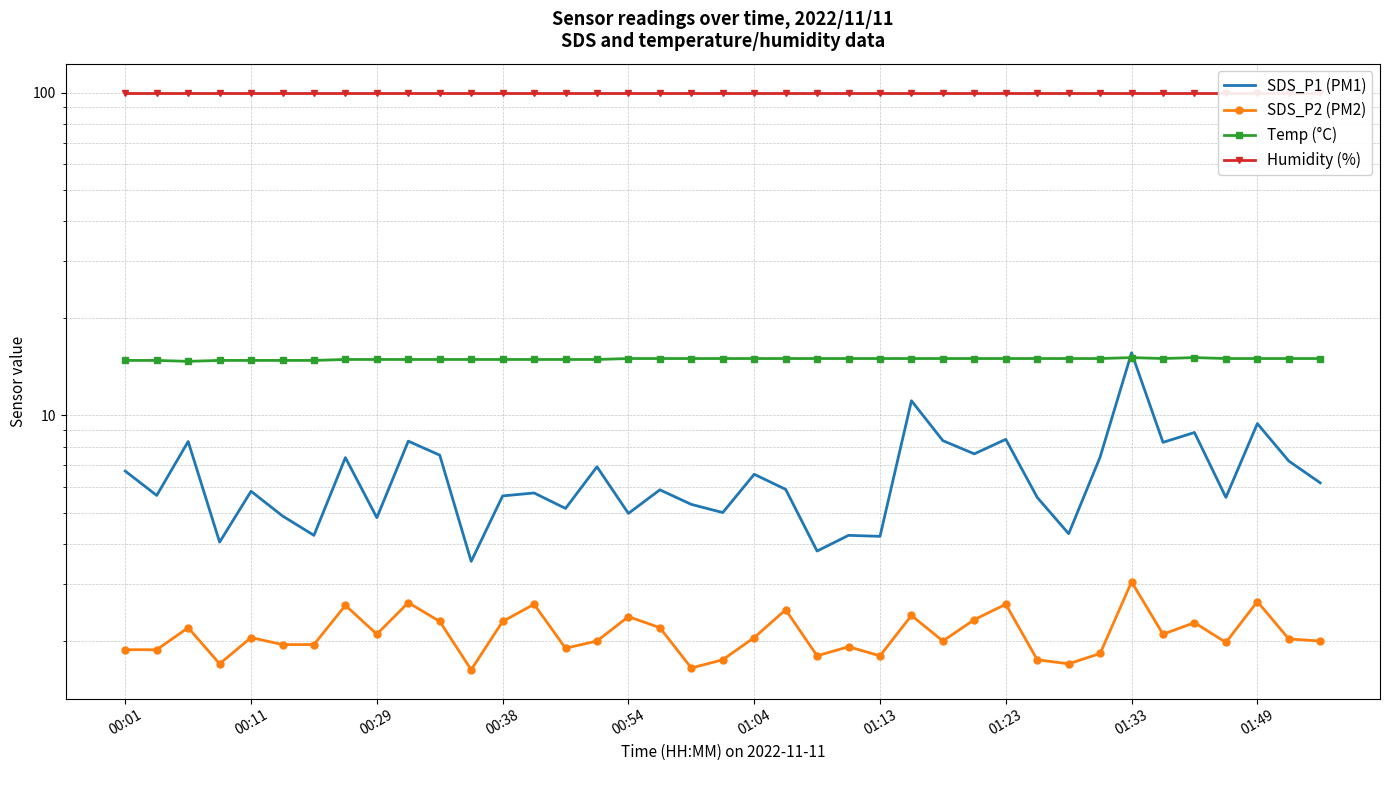

What is the difference between the maximum and minimum values in the SDS_P2 (PM2) series?

1.4